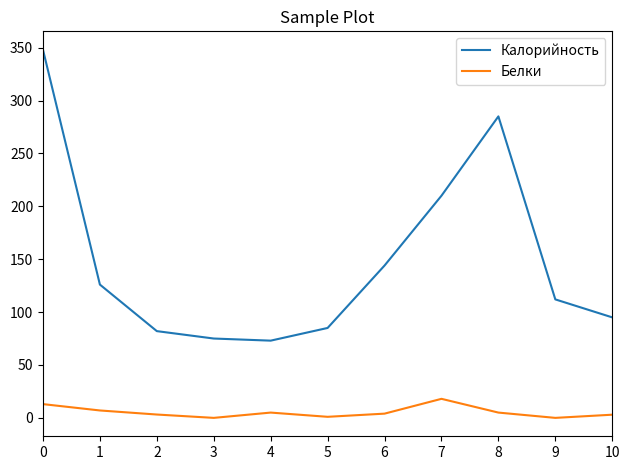

How many lines are shown in the chart?

2